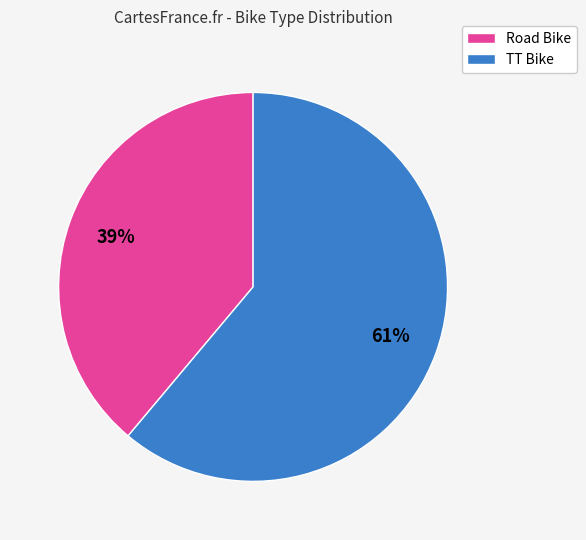

Between TT Bike and Road Bike, which is larger?

TT Bike